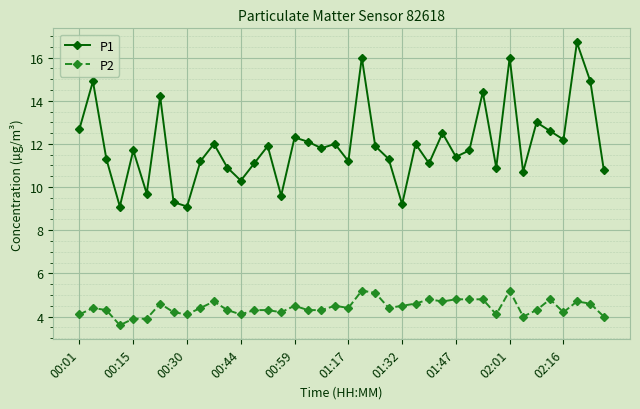

What is the maximum value shown in the chart?

16.7